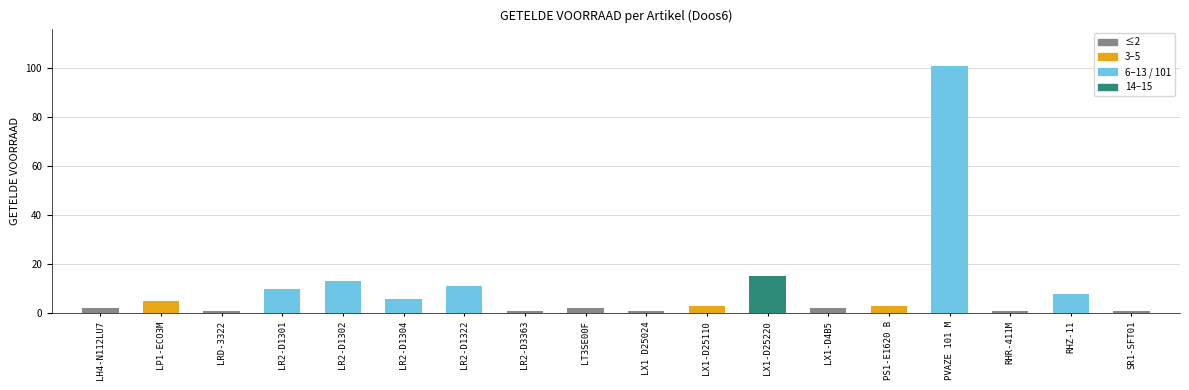

What is the average value?

10